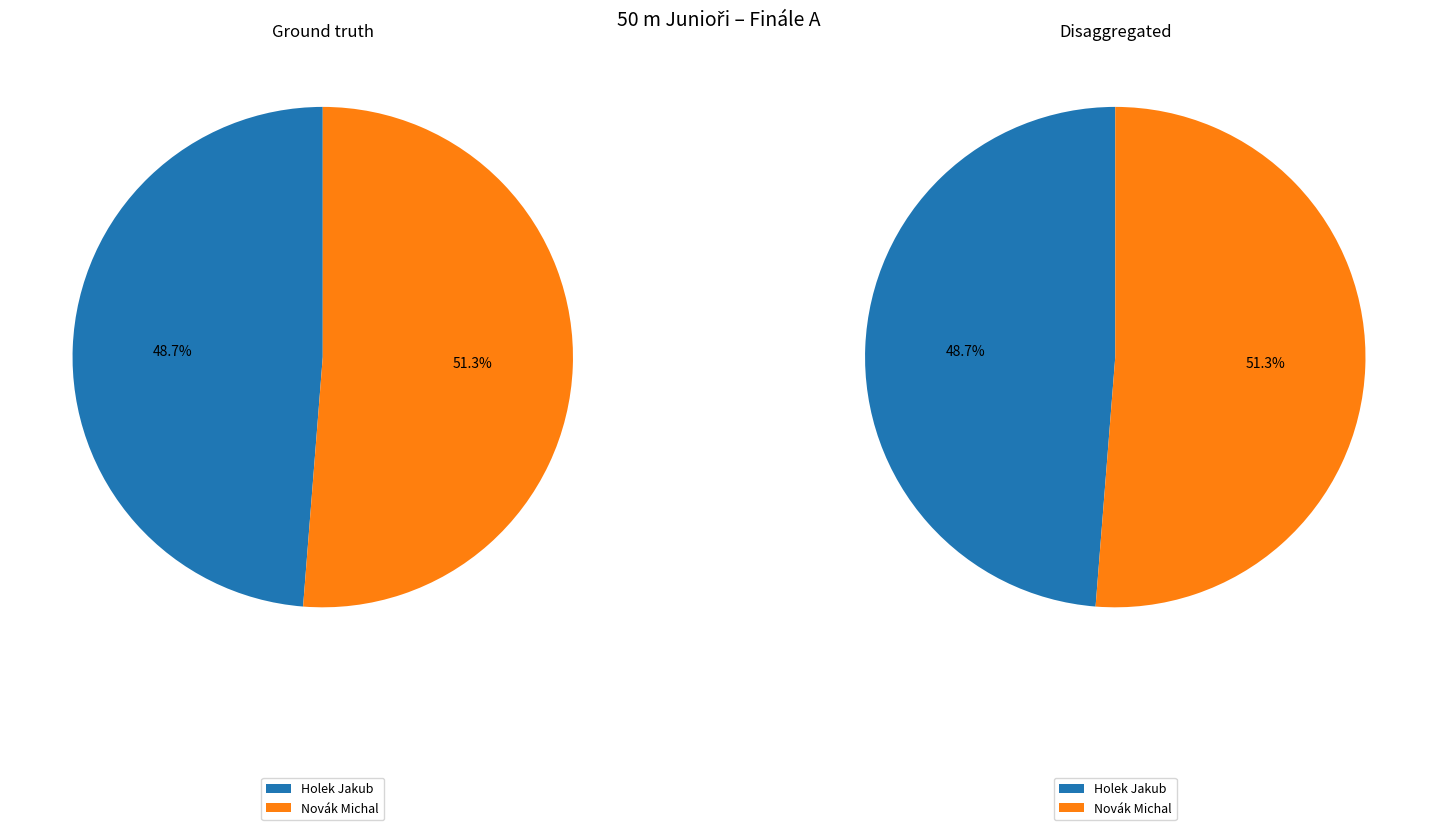

To the nearest percent, what portion does Novák Michal represent?

51%